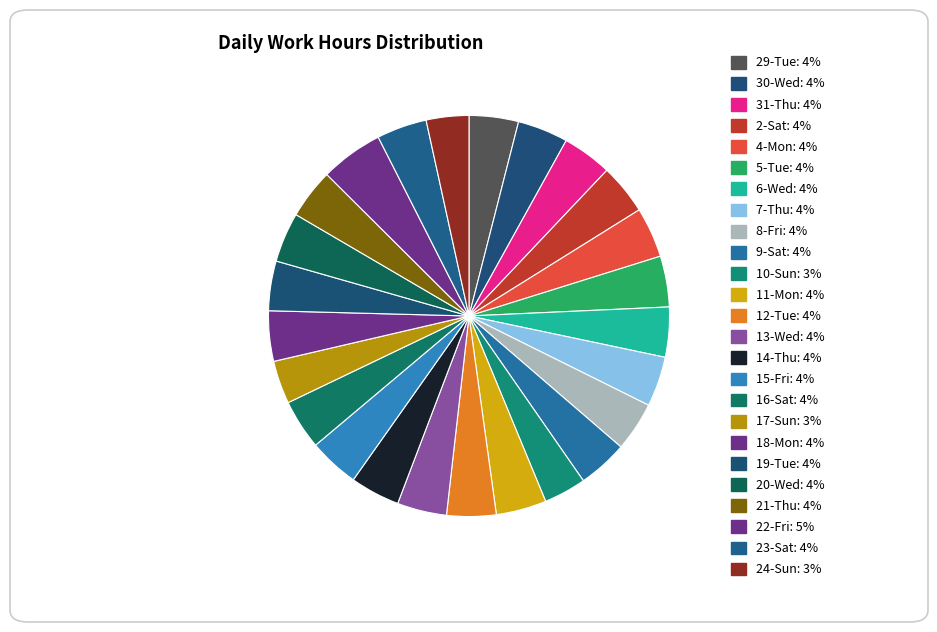

Which slice is the smallest?

10-Sun